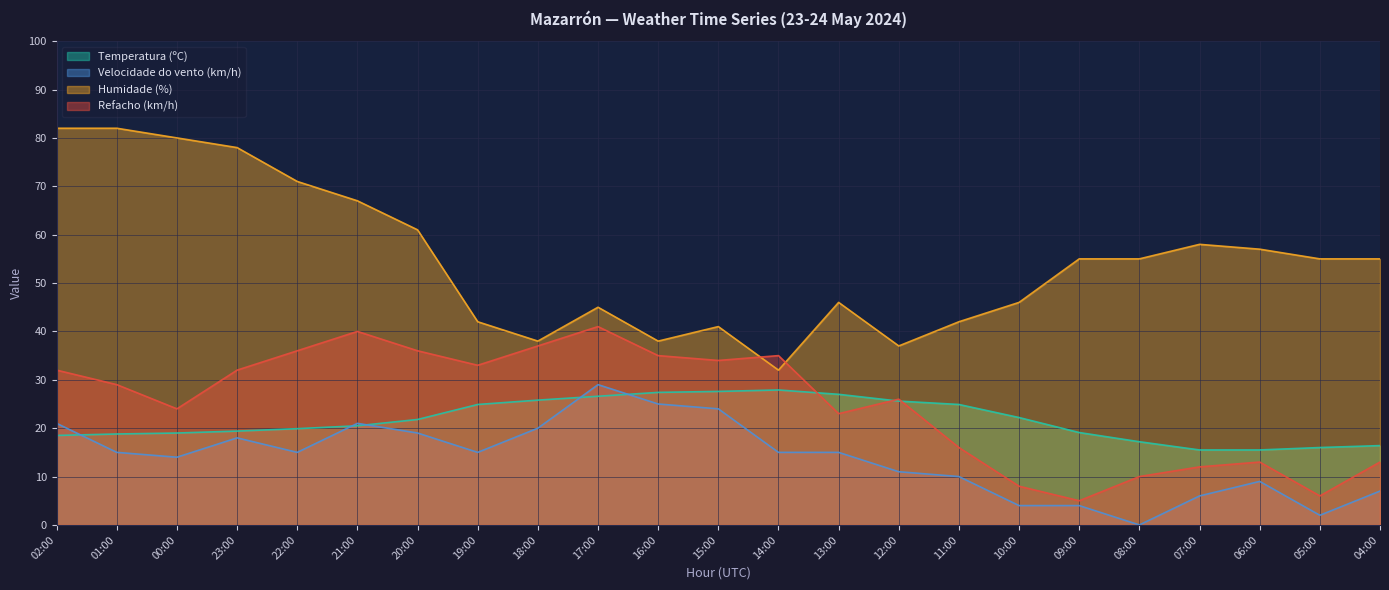

True or false: Refacho (km/h) has a value of 61.4 at 16:00.

False